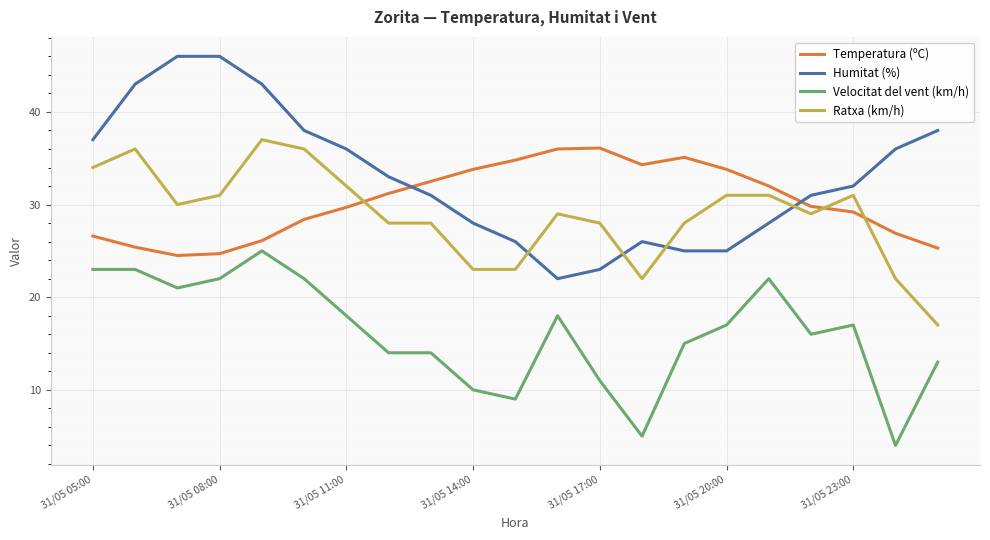

What is the difference between the maximum and minimum values in the Temperatura (ºC) series?

11.6